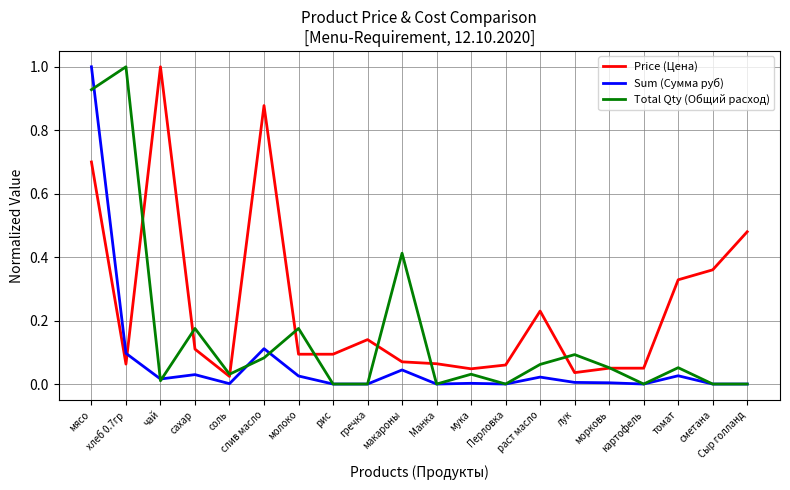

Which series ends up on top after the final intersection of Sum (Сумма руб) and Price (Цена)?

Price (Цена)